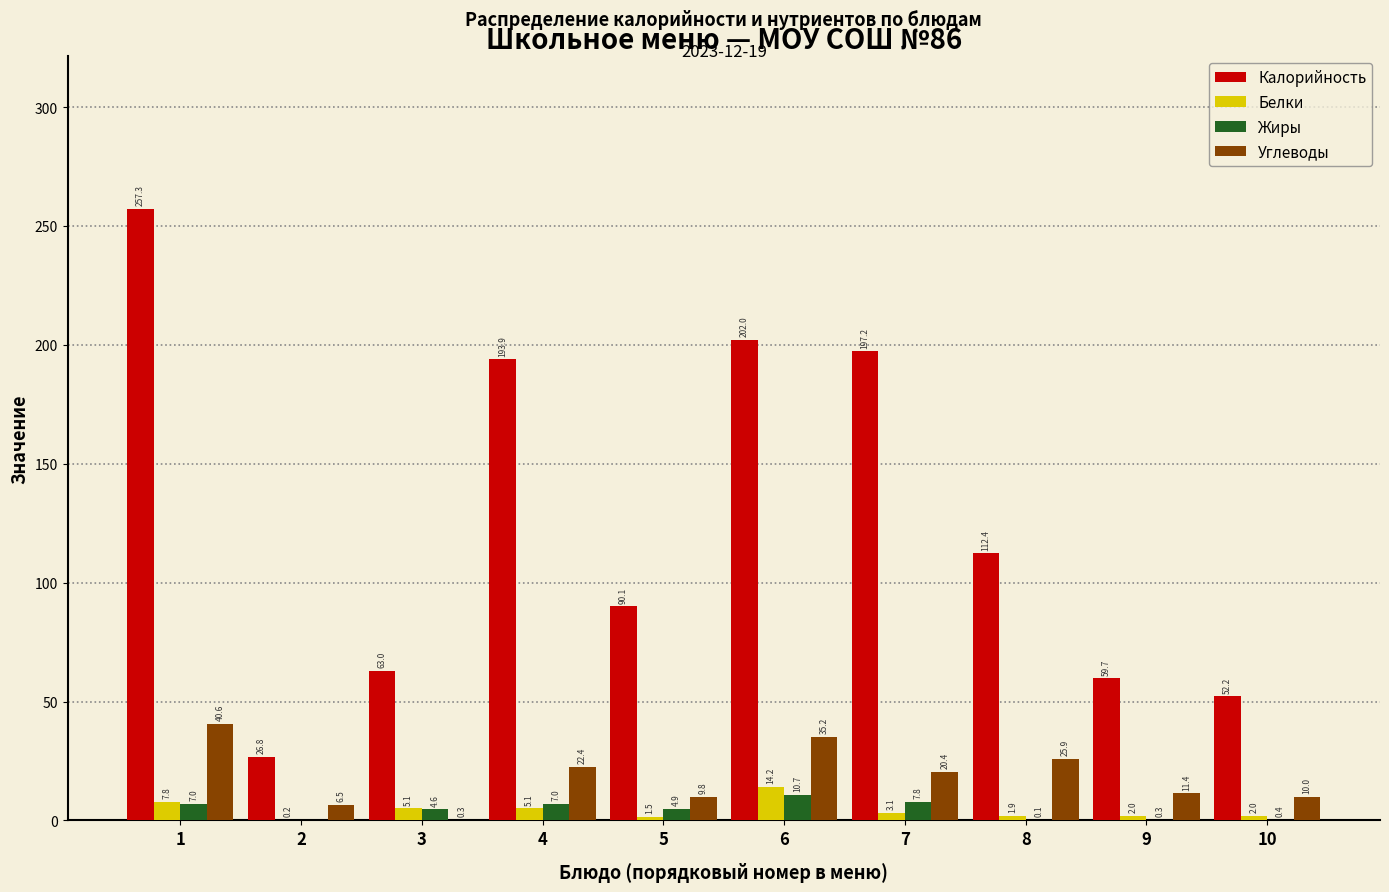

What value does the Белки series have at 6?

14.2